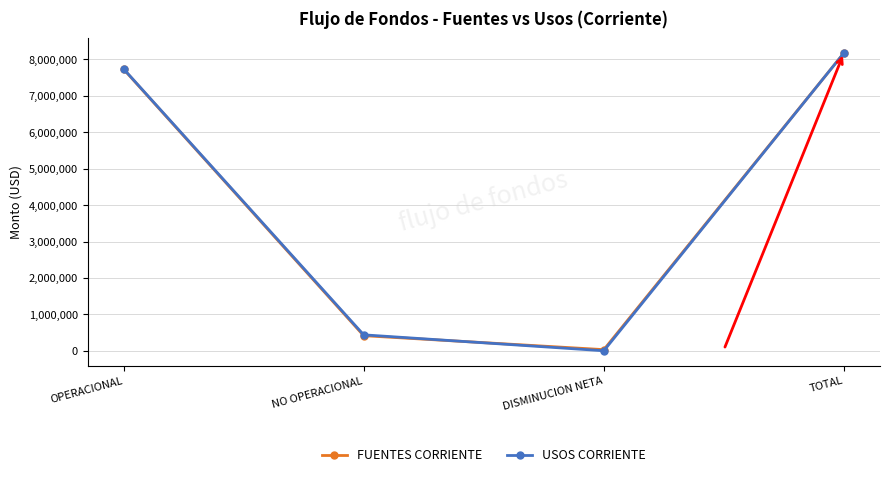

Reading left to right, extract all data points from this chart.

FUENTES CORRIENTE: OPERACIONAL=7732923.5	NO OPERACIONAL=414759.0	DISMINUCION NETA=31237.8	TOTAL=8178920.2
USOS CORRIENTE: OPERACIONAL=7741265.5	NO OPERACIONAL=437654.8	DISMINUCION NETA=0.0	TOTAL=8178920.3